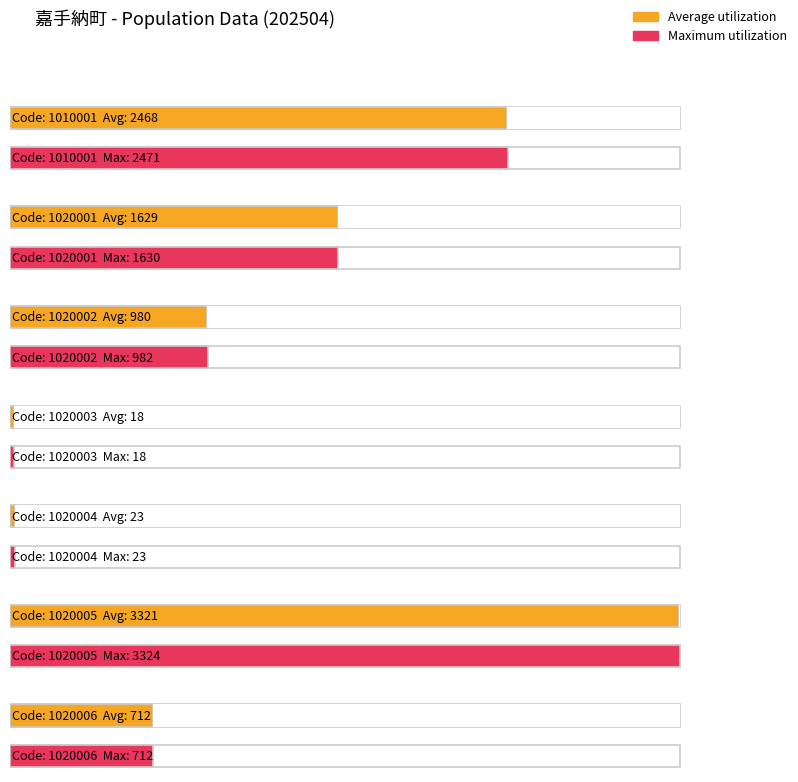

What is the value of the Average utilization bar at the 1st from the left?

2468